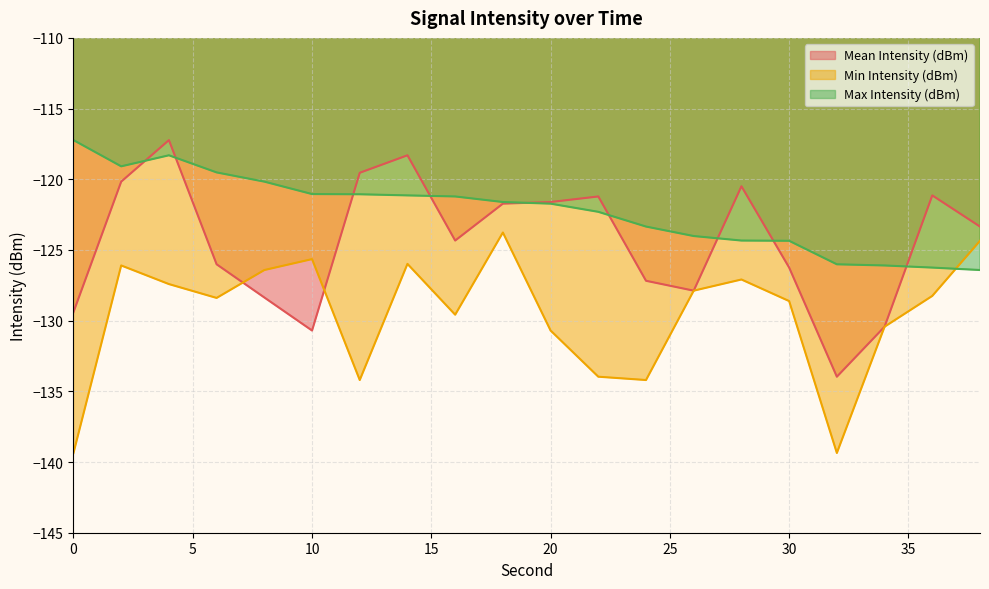

Is the value of Max Intensity (dBm) at 14 greater than the value of Mean Intensity (dBm) at 2?

No